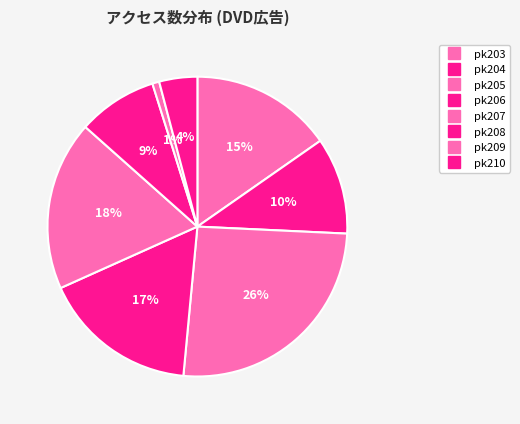

How many slices are in this pie chart?

8